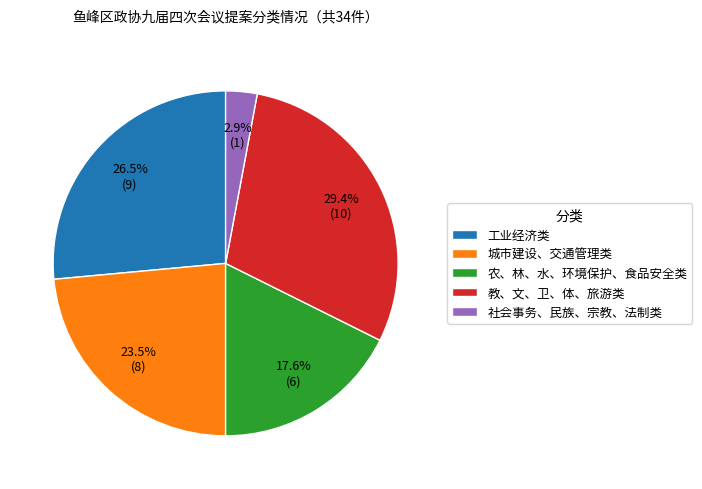

To the nearest percent, what portion does 教、文、卫、体、旅游类 represent?

29%